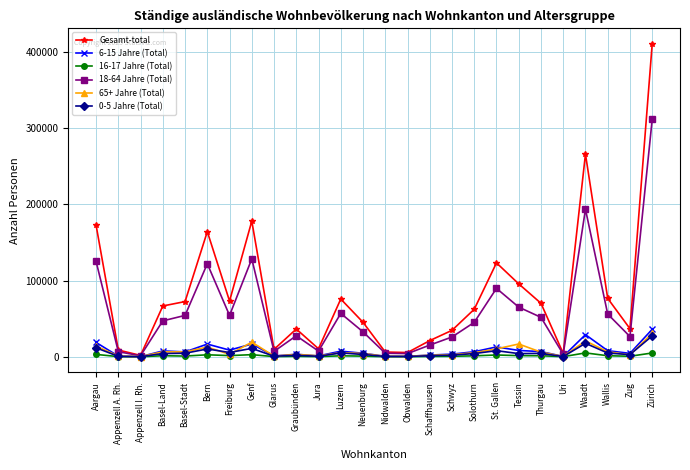

Which series has the largest range (max minus min)?

Gesamt-total